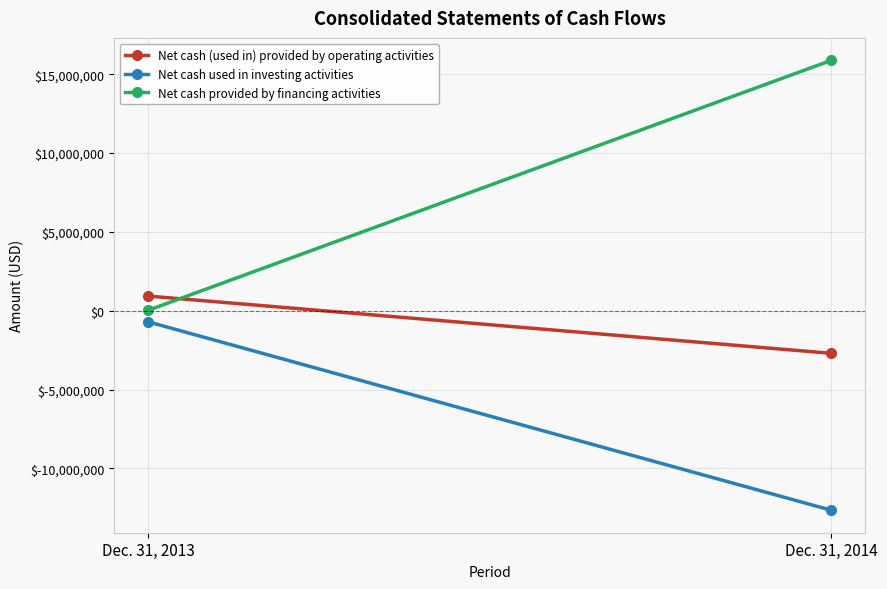

True or false: Net cash provided by financing activities has a value of 10023992 at Dec. 31, 2014.

False